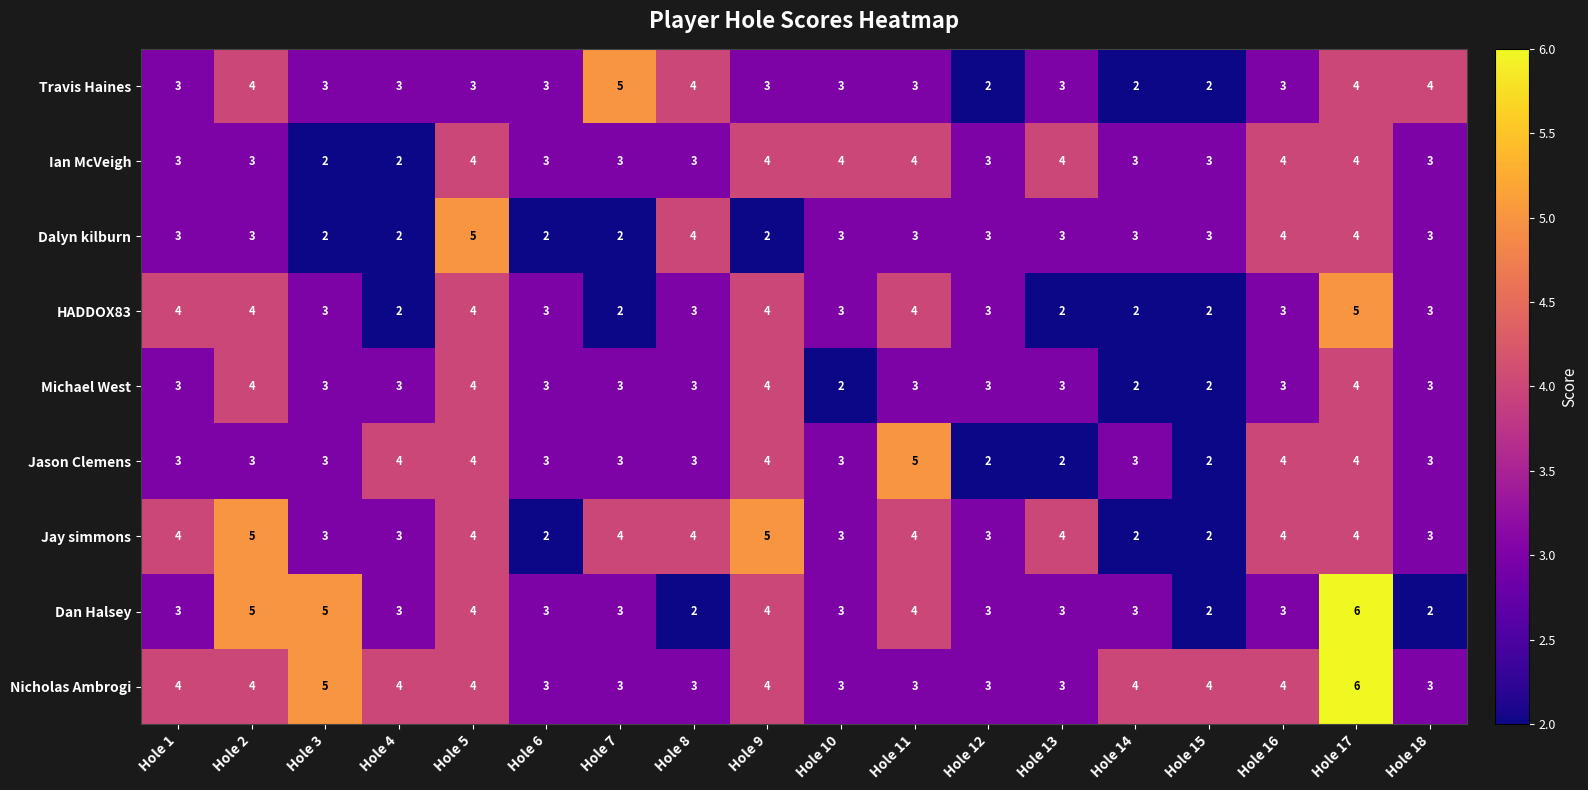

At which category is the sum across all series the highest?

Hole 17